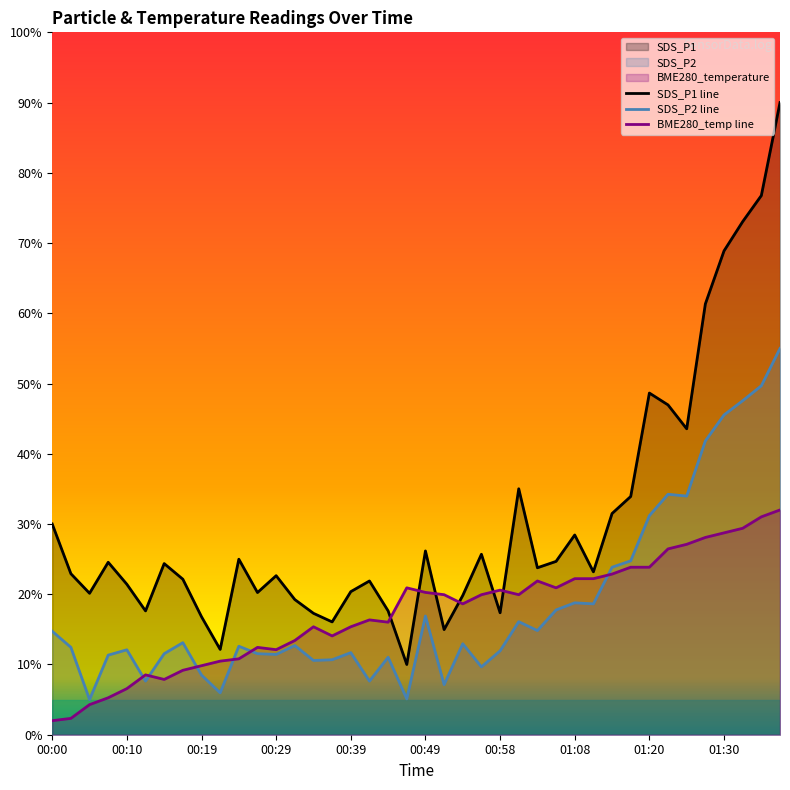

Between 01:10 and 01:28, which series saw the biggest shift?

SDS_P1